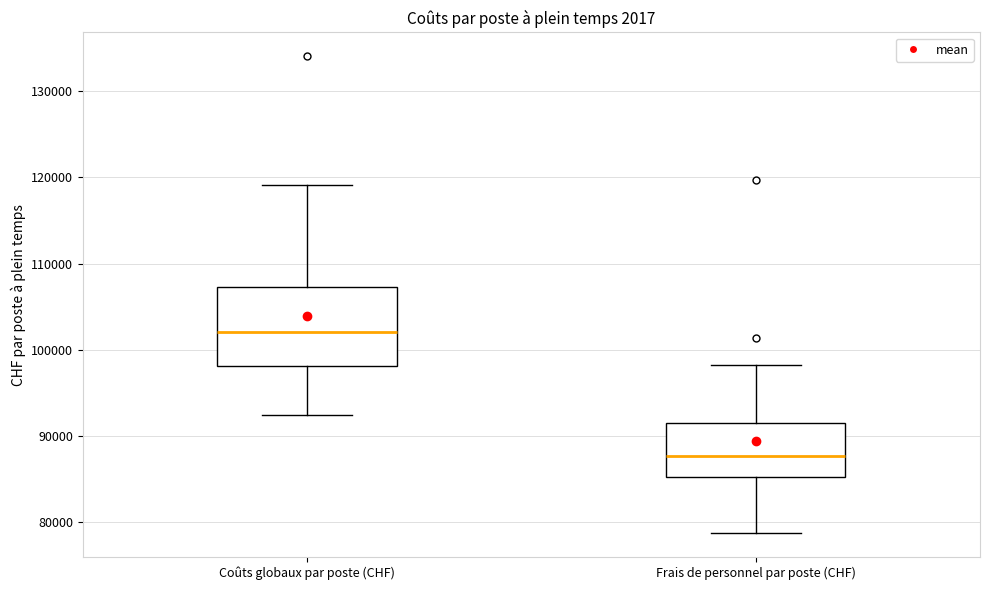

Reading left to right, read every box against the y-axis: the position of its median line, the range the box covers, and the ends of its whiskers. The values are not printed on the chart, so give them approximately, as read against the axis.

Coûts globaux par poste (CHF): median 102000, box 98000 to 107000, whiskers 92000 to 119000
Frais de personnel par poste (CHF): median 88000, box 85000 to 92000, whiskers 79000 to 98000